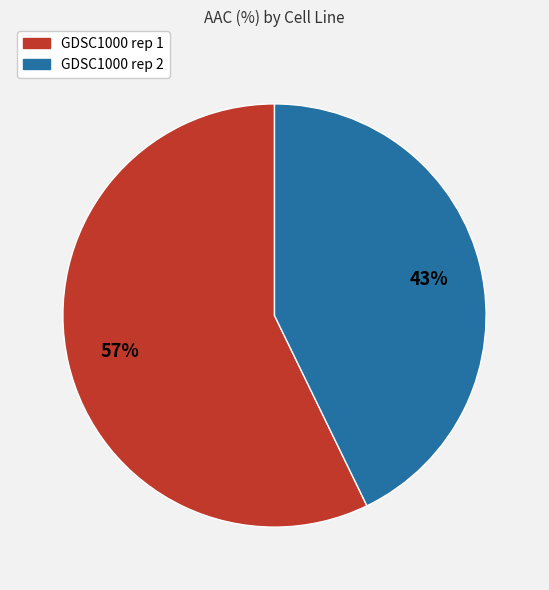

What is the largest slice in the pie chart?

GDSC1000 rep 1